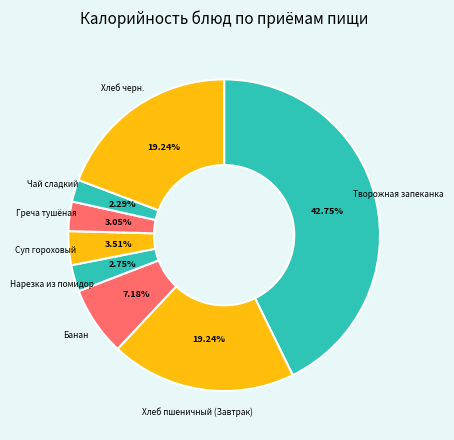

Is it true that Банан is 20% of the pie?

False